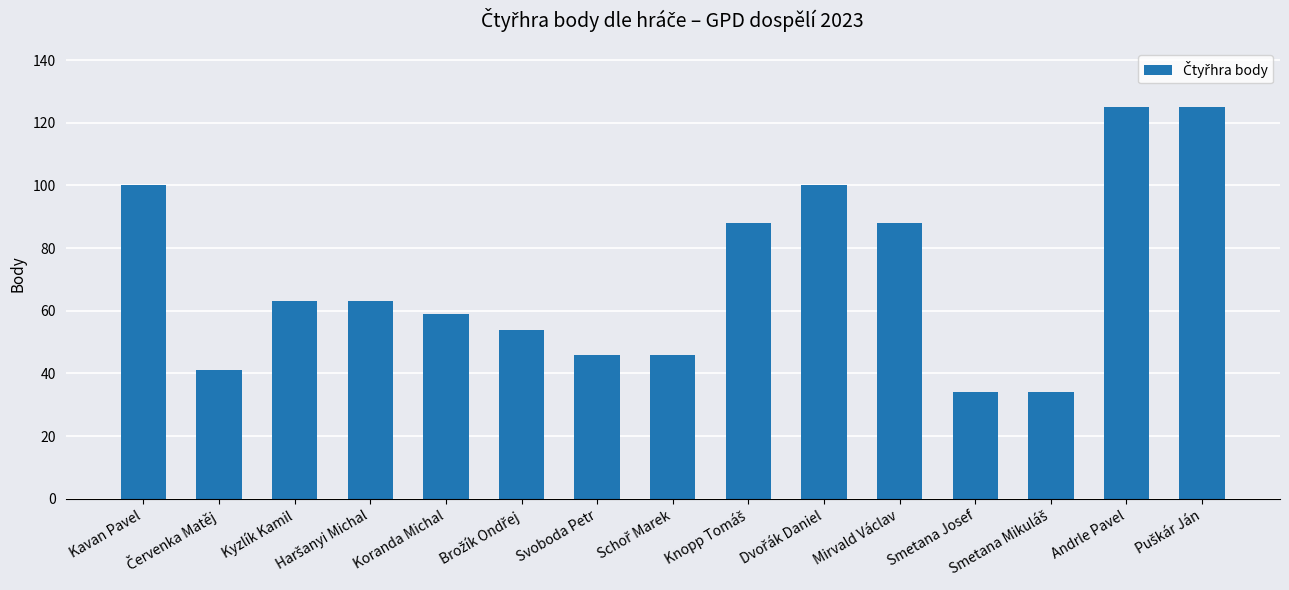

What is the greatest value displayed?

125